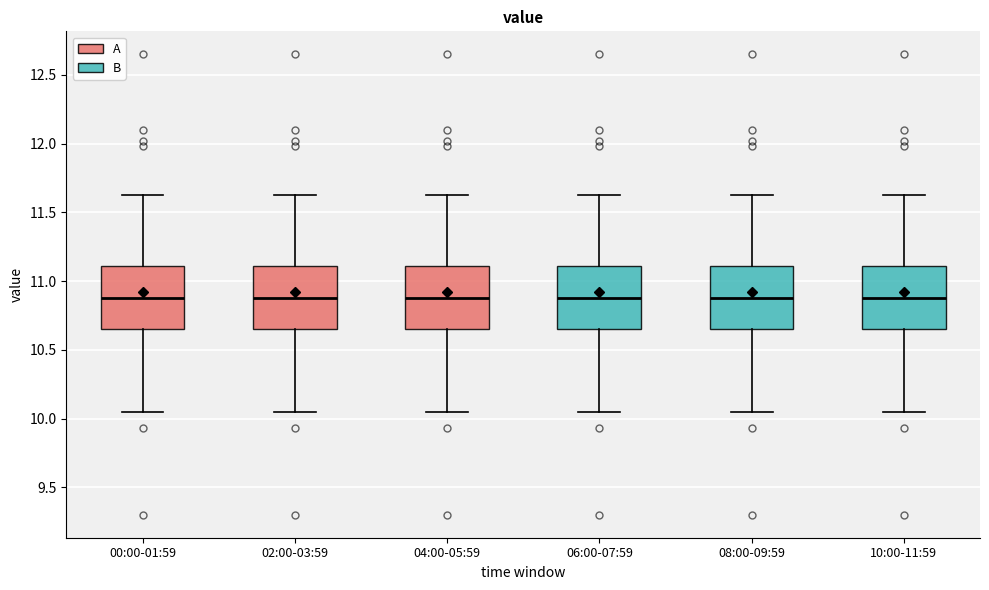

Where does the upper whisker of the box for 00:00-01:59 end on the y-axis? The values are not printed on the chart, so give them approximately, as read against the axis.

11.65